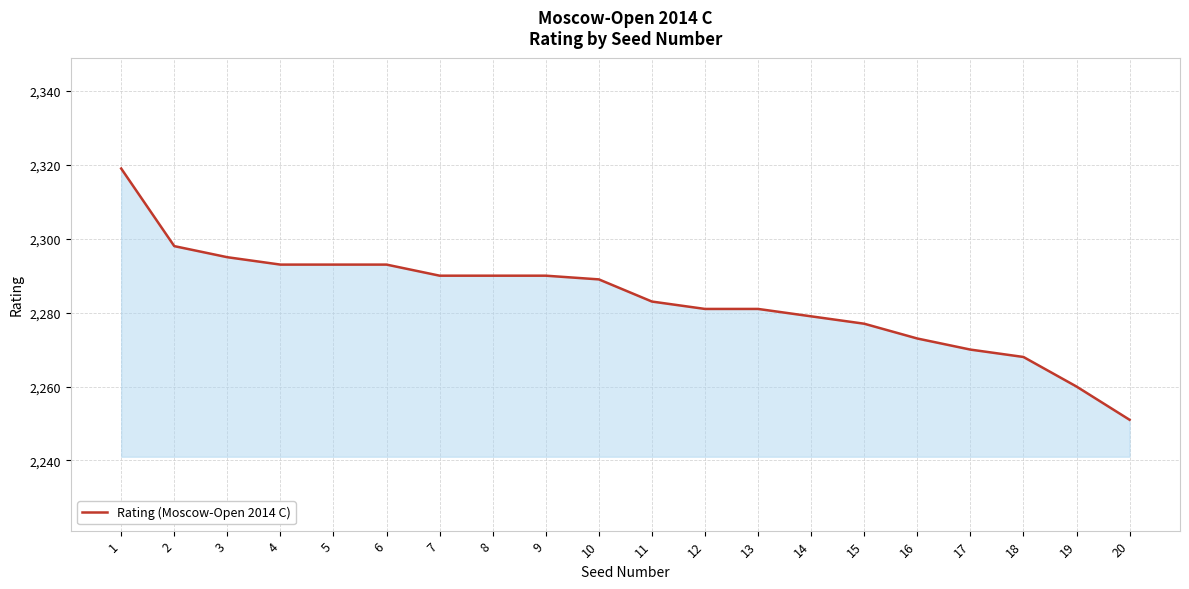

Read the value at 19, to the nearest 10.

2260